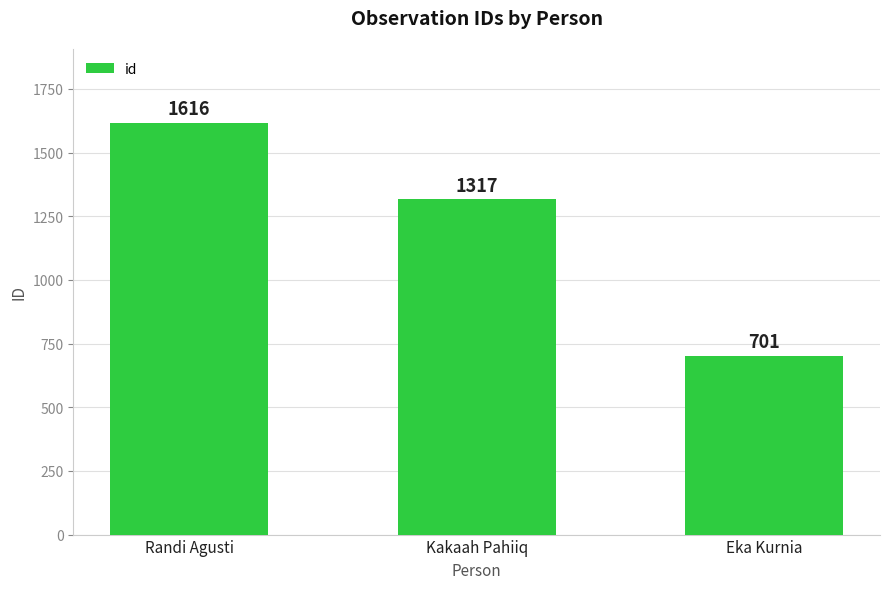

Reading left to right, list all the values displayed in this chart.

1616	1317	701